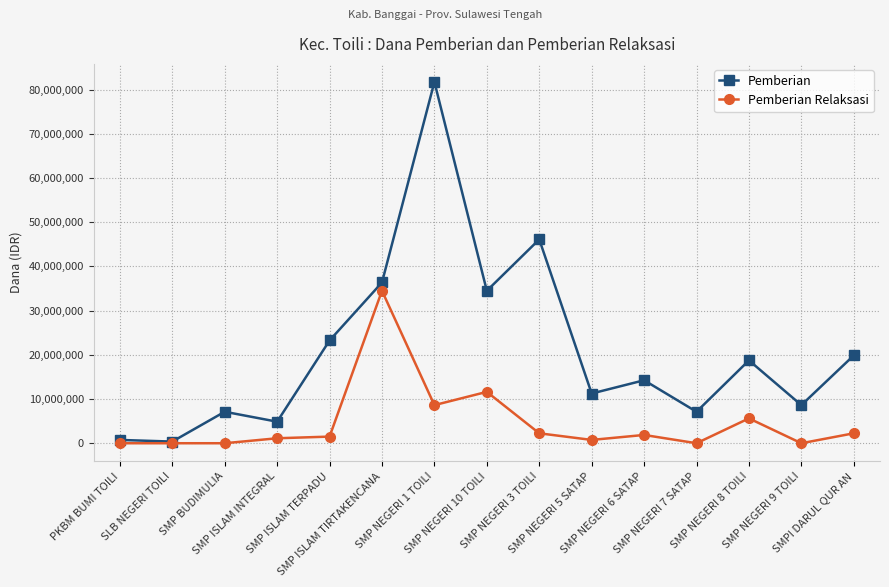

List the series in order of their peak value, lowest first.

Pemberian Relaksasi, Pemberian